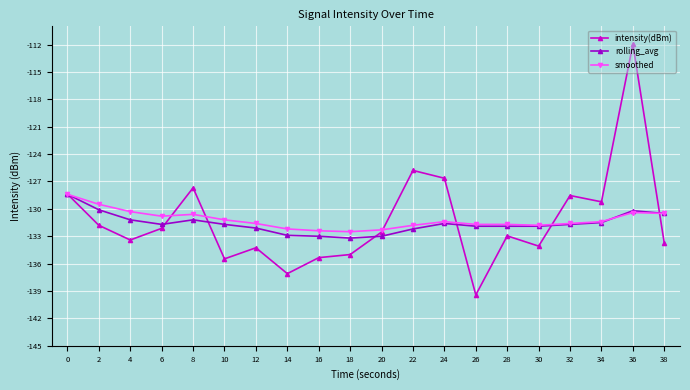

True or false: rolling_avg and intensity(dBm) intersect in this chart.

True